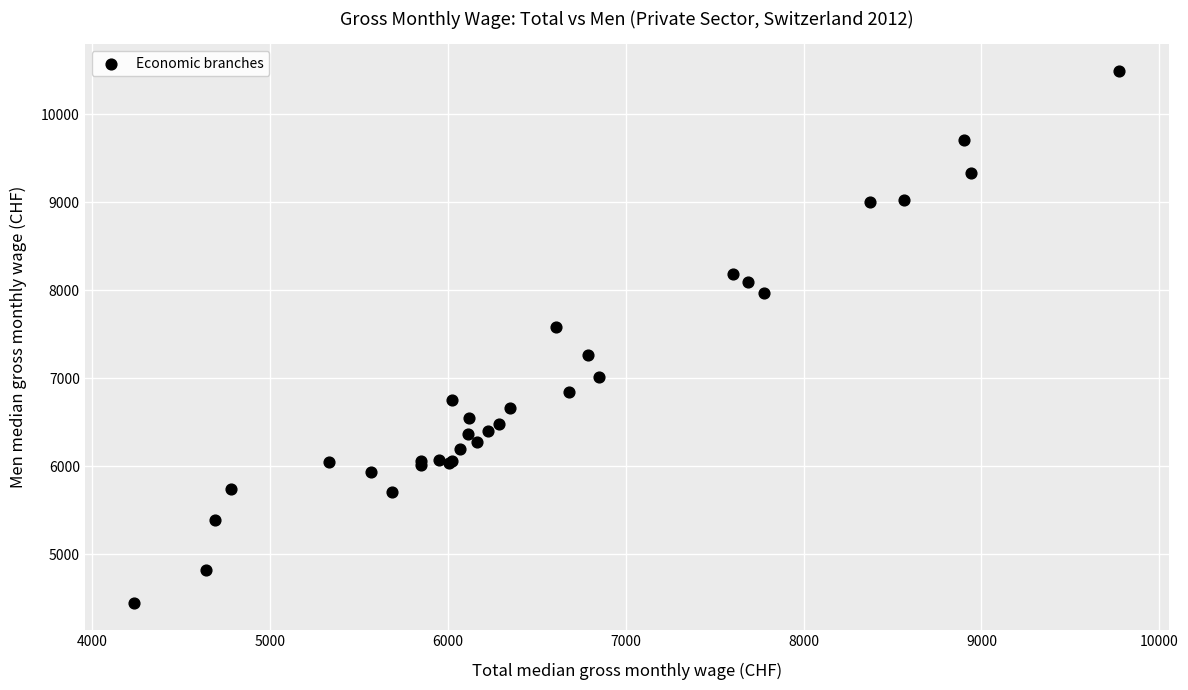

What Y value in the scatter plot is closest to 7467?

7580